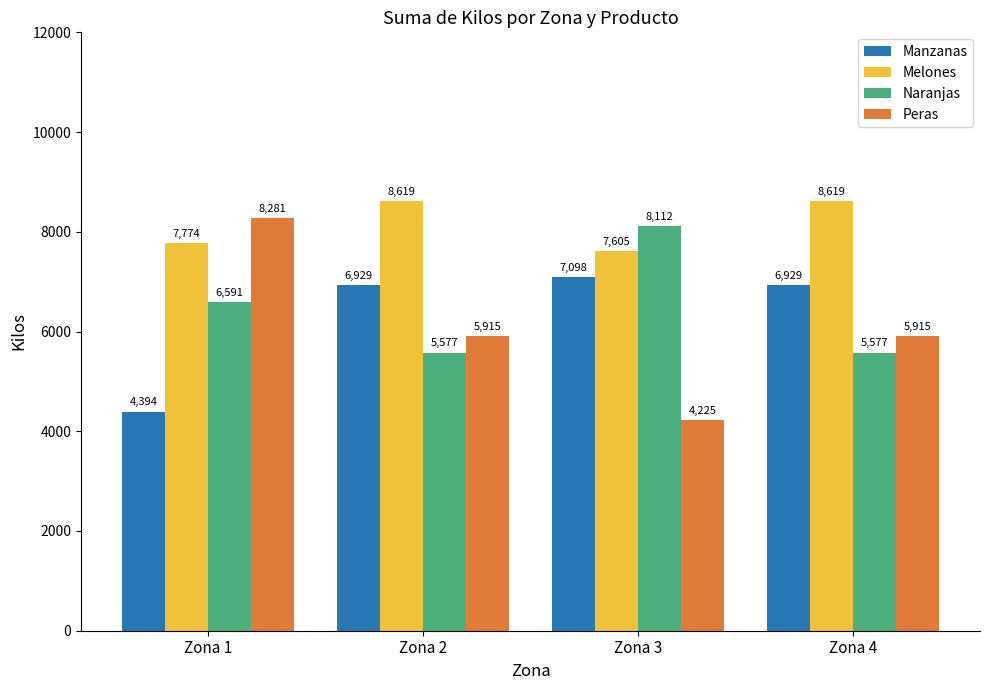

What is the lowest value of the Manzanas series?

4394